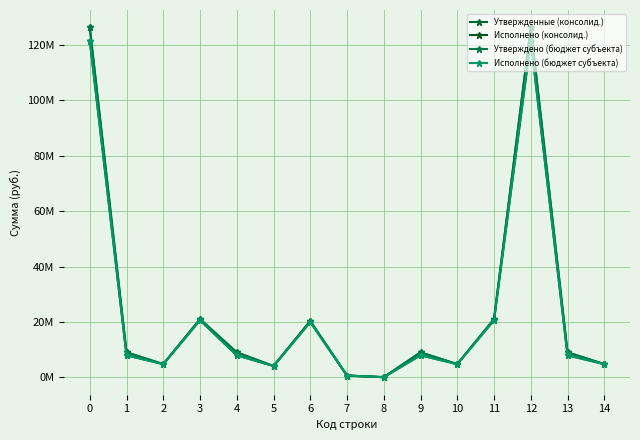

Which series has the widest spread of values?

Утвержденные (консолид.)